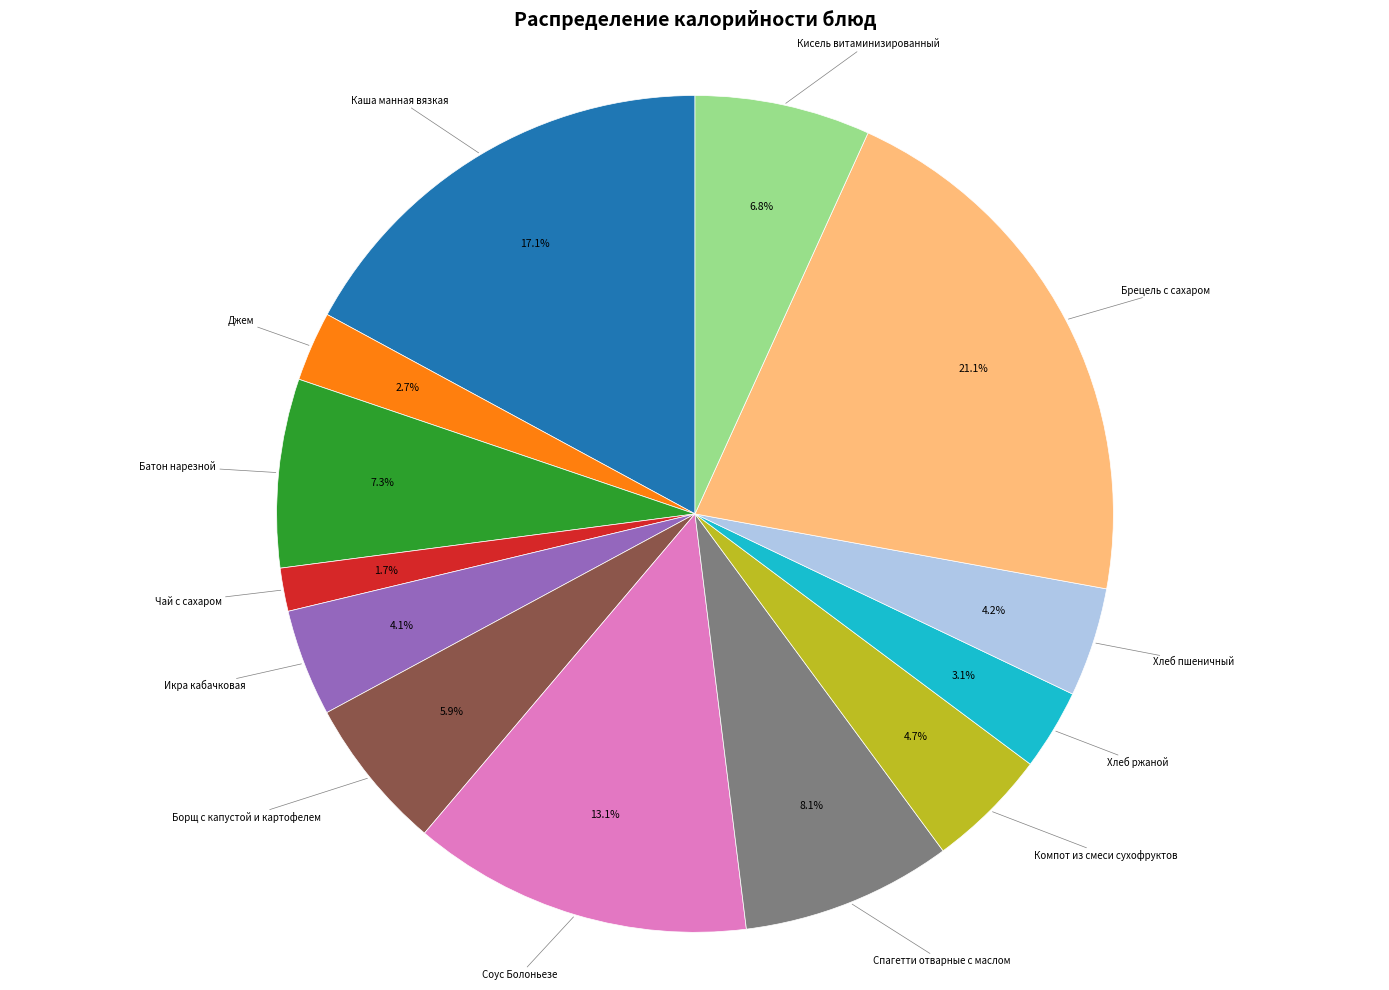

Does any single category account for the majority?

No